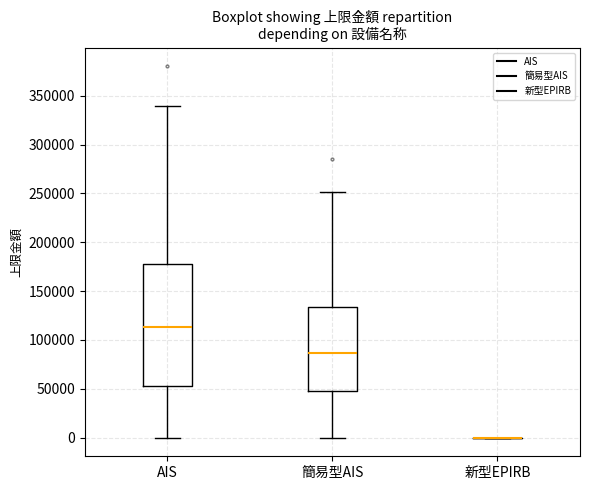

Reading left to right, transcribe this box plot: for each box, give where its median line is, the range the box spans, and where its two whiskers end, as read against the y-axis. The values are not printed on the chart, so give them approximately, as read against the axis.

AIS: median 115000, box 55000 to 180000, whiskers 0 to 340000
簡易型AIS: median 85000, box 50000 to 135000, whiskers 0 to 250000
新型EPIRB: box collapsed to a line at 0, whiskers 0 to 0